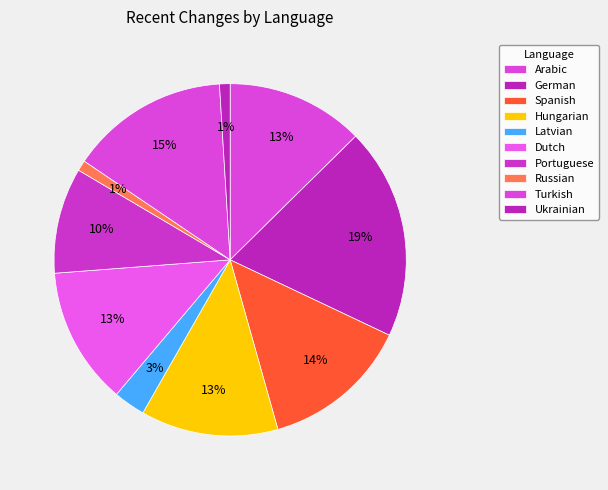

How many segments does this pie chart have?

10